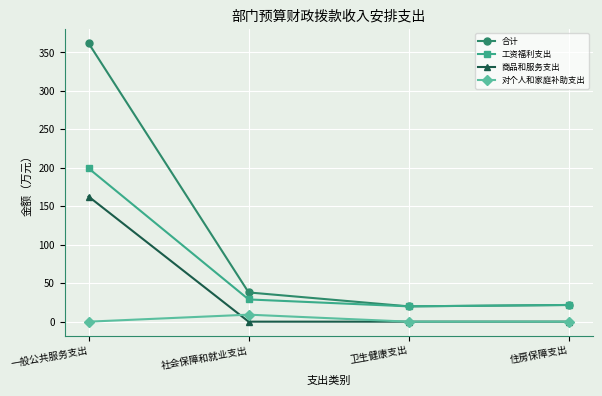

What is the difference between the highest and lowest values at 一般公共服务支出?

362.1